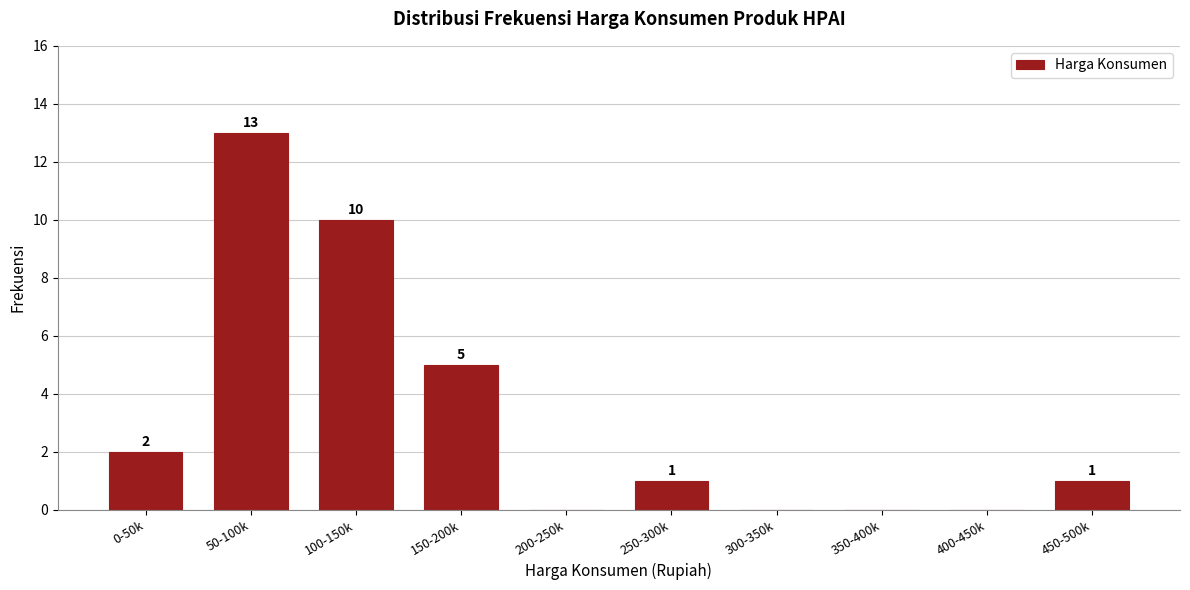

Reading left to right, list all the values displayed in this chart.

0-50k=2	50-100k=13	100-150k=10	150-200k=5	200-250k=0	250-300k=1	300-350k=0	350-400k=0	400-450k=0	450-500k=1